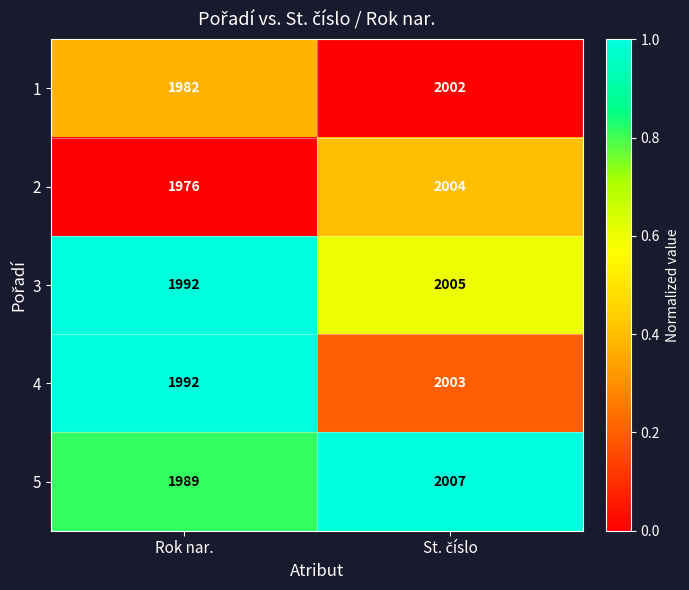

Is the value of 2 at Rok nar. greater than the value of 5 at Rok nar.?

No